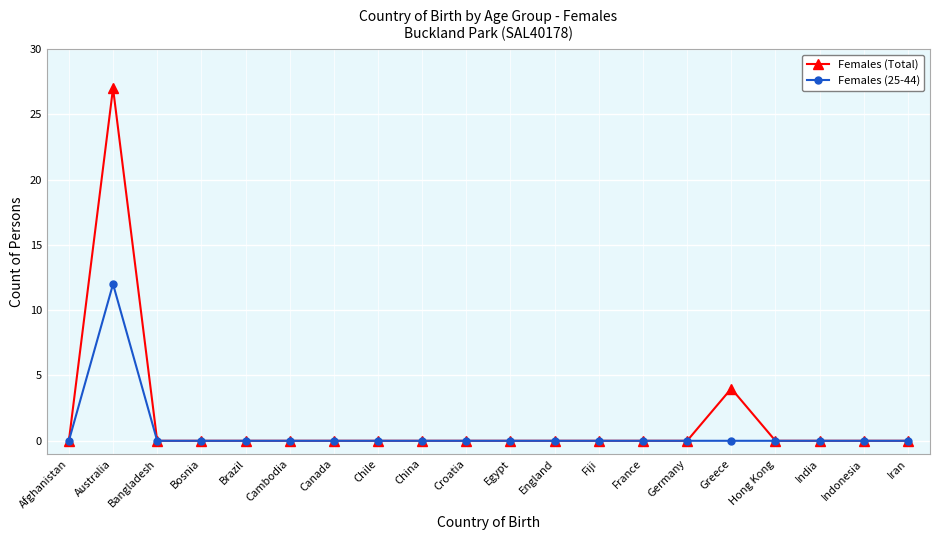

At which category does Females (Total) reach its first local peak?

Australia